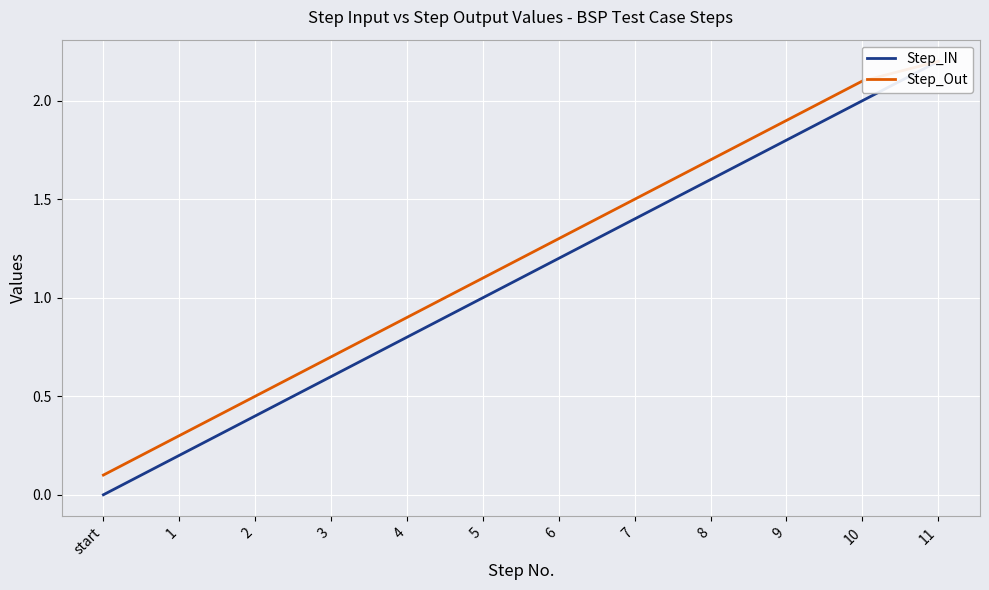

What is the difference between the maximum and minimum values in the Step_Out series?

2.1